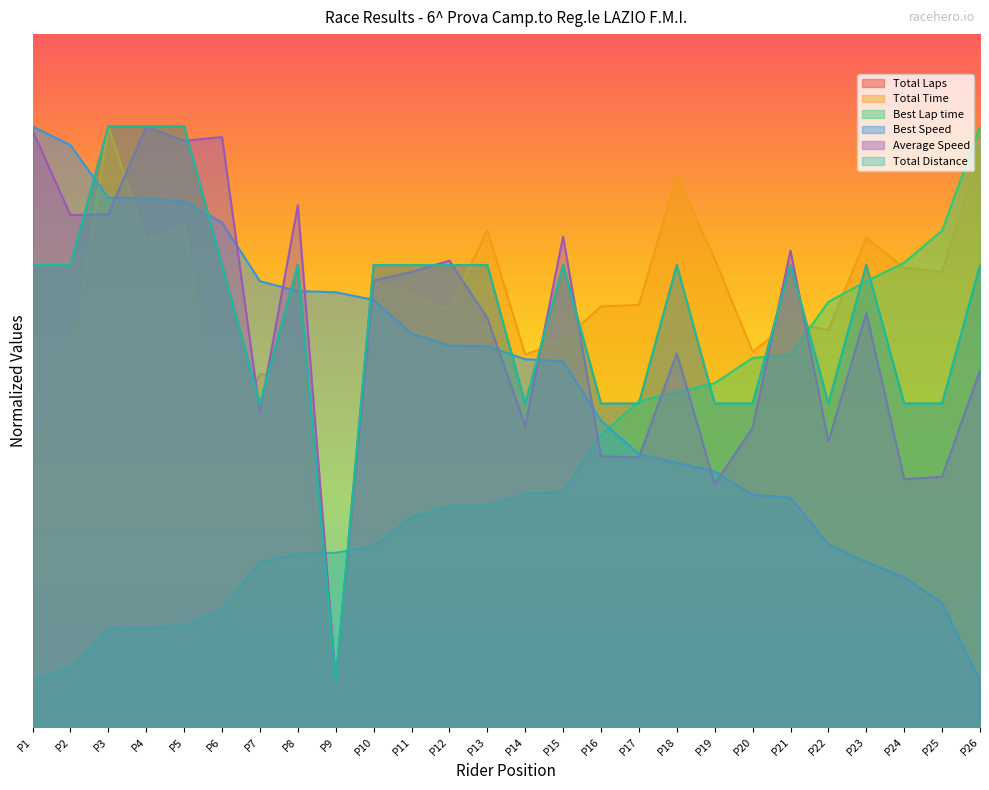

Reading left to right, what are all the values shown in this chart?

Total Laps: 500.0	500.0	650.0	650.0	650.0	500.0	350.0	500.0	50.0	500.0	500.0	500.0	500.0	350.0	500.0	350.0	350.0	500.0	350.0	350.0	500.0	350.0	500.0	350.0	350.0	500.0
Total Time: 289.5	390.0	650.0	525.4	544.4	296.7	382.1	377.7	50.0	480.4	467.7	451.6	537.8	403.0	418.5	455.1	456.9	596.5	506.4	406.1	437.8	429.6	529.6	496.9	492.5	626.3
Best Lap time: 50.0	64.4	106.5	106.8	109.5	127.1	178.4	187.4	188.5	195.6	227.1	239.0	239.7	252.4	254.4	315.8	352.4	362.4	372.1	399.4	402.6	460.2	482.4	502.6	537.3	650.0
Best Speed: 650.0	629.8	572.7	572.3	568.8	545.9	482.5	471.8	470.5	462.2	426.0	412.7	412.0	398.0	395.9	331.5	295.3	285.8	276.6	251.1	248.2	197.3	178.5	161.8	133.9	50.0
Average Speed: 645.6	554.1	555.1	650.0	634.5	638.6	340.0	564.6	50.0	483.1	492.5	504.7	442.6	326.0	530.8	292.9	291.8	404.3	262.8	323.9	515.4	308.8	448.2	268.2	270.7	386.0
Total Distance: 500.0	500.0	650.0	650.0	650.0	500.0	350.0	500.0	50.0	500.0	500.0	500.0	500.0	350.0	500.0	350.0	350.0	500.0	350.0	350.0	500.0	350.0	500.0	350.0	350.0	500.0